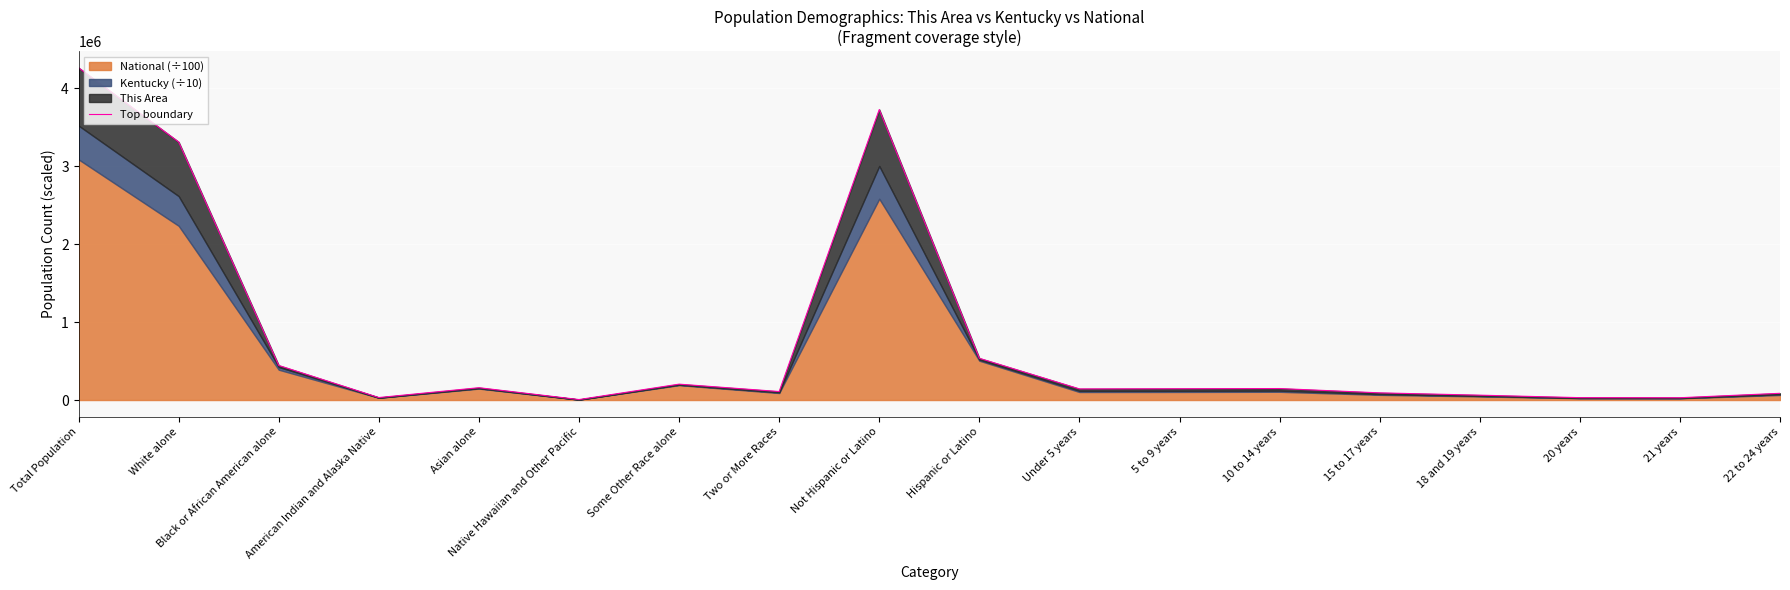

Reading right to left, extract all data points from this chart.

86301.3	29483.8	30533.9	62354.7	92041.7	147428.9	145039.3	142726.2	535568.5	3727287.5	108955.5	203793.8	6056.2	158135.5	31817.5	443433.2	3310664.4	4262856.1